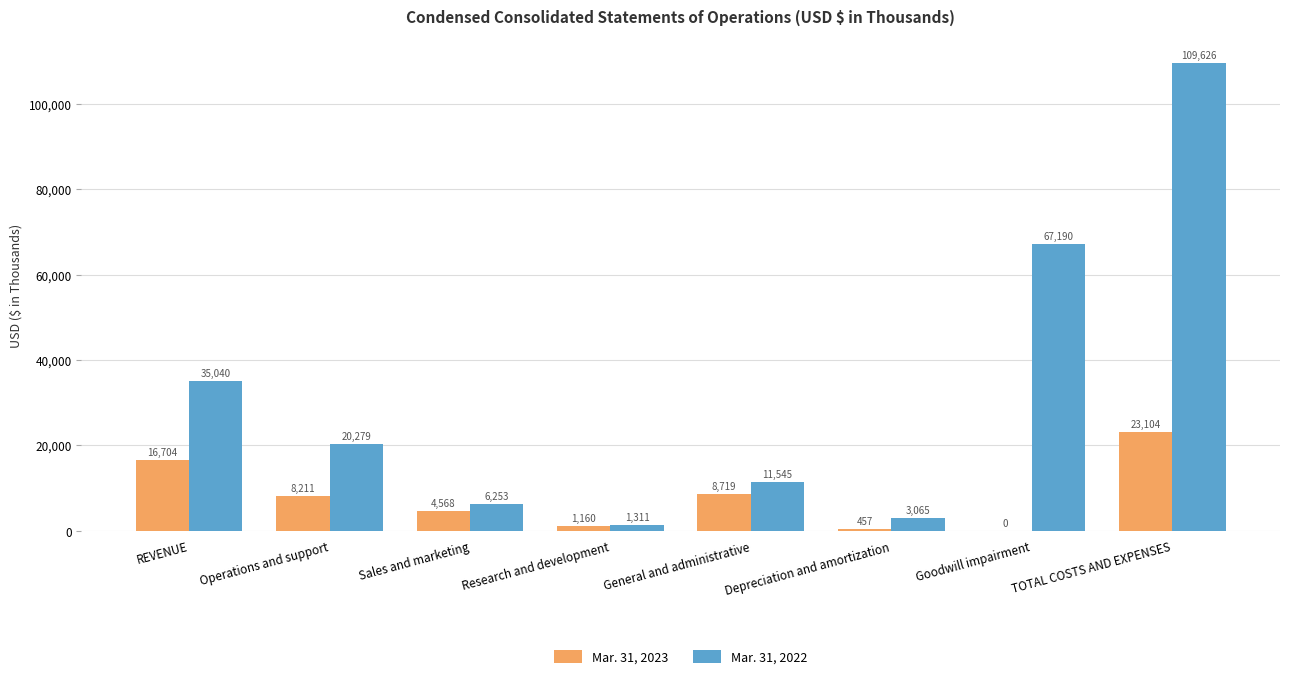

What is the sum of all Mar. 31, 2023 values?

62923